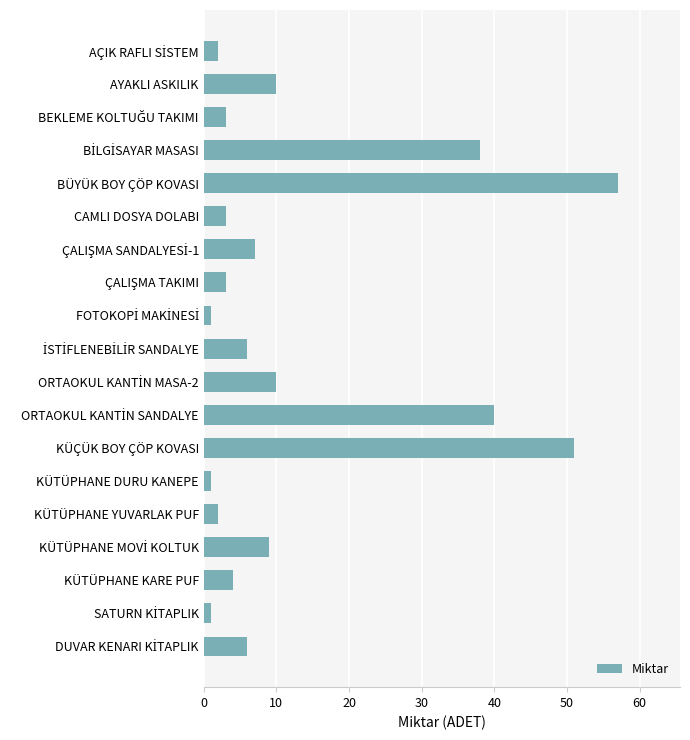

What is the value of the 12th bar from the top?

40